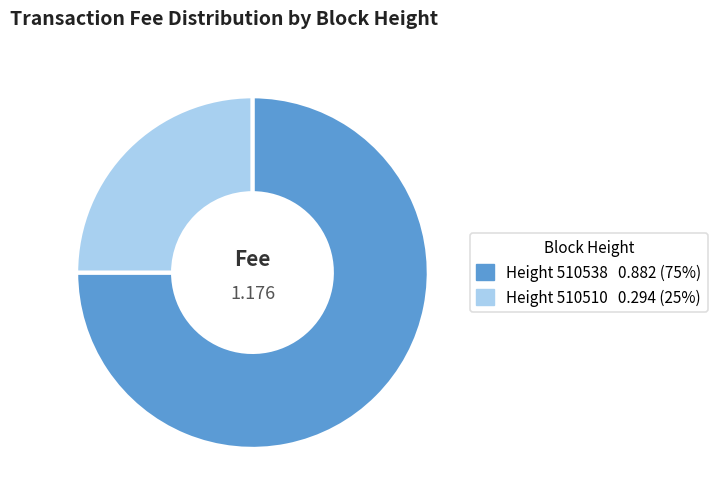

Count the number of slices in the pie.

2